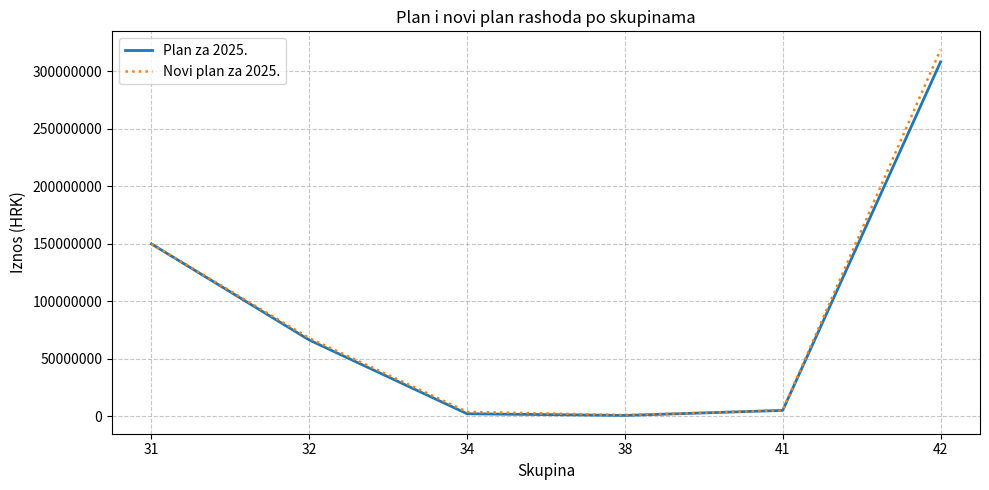

How many series are shown in this chart?

2